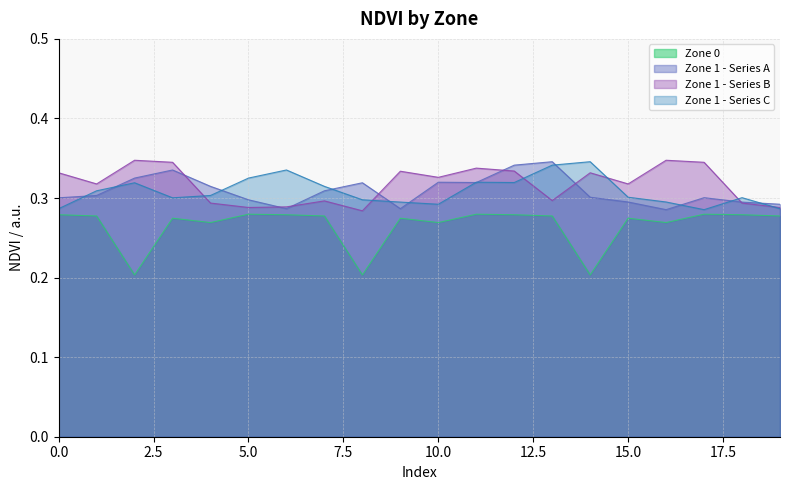

What is the difference between the second highest and second lowest values in the Zone 0 series?

0.1